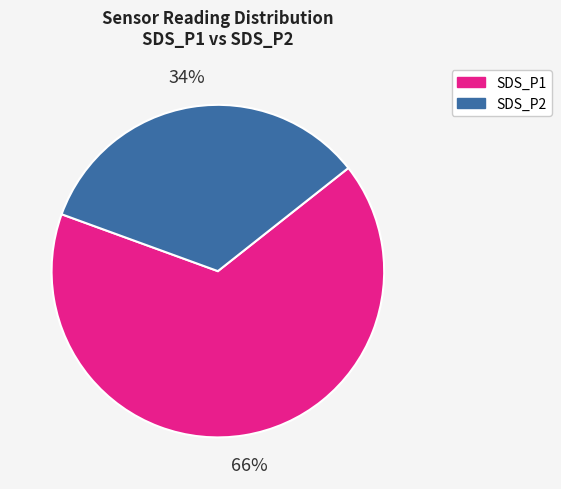

Which has a higher value, SDS_P2 or SDS_P1?

SDS_P1